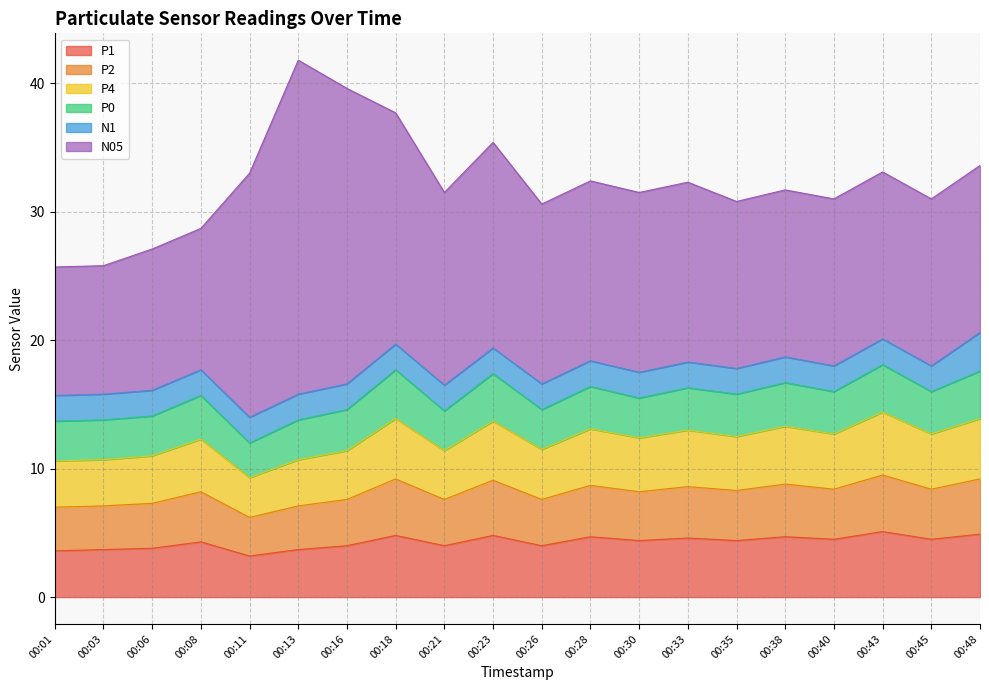

What is the total value across all series at 00:01?

25.7